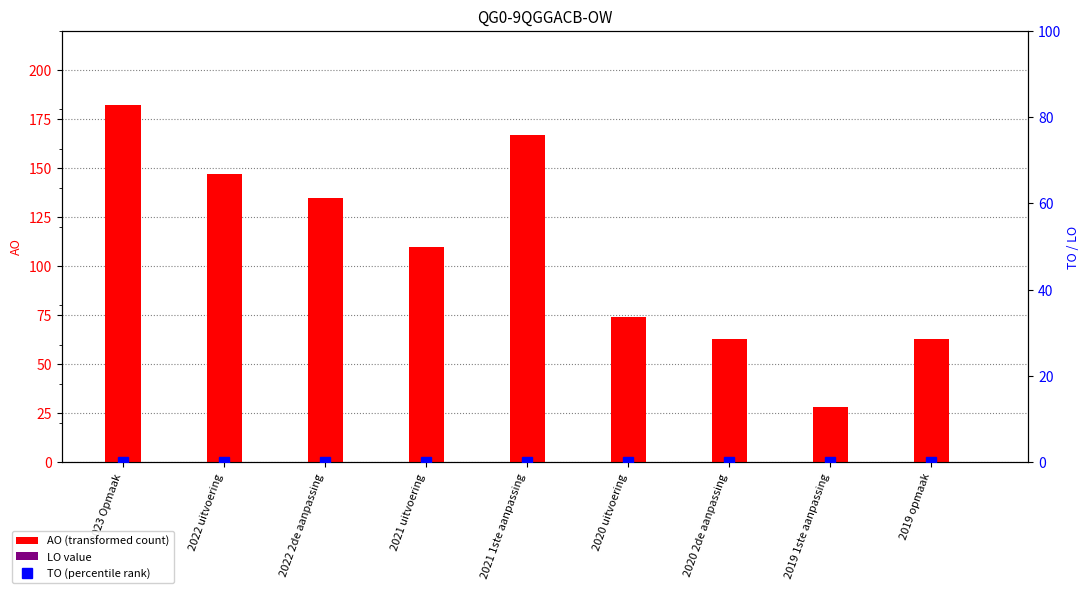

Is the value of TO at 2020 uitvoering greater than the value of LO at 2020 uitvoering?

No